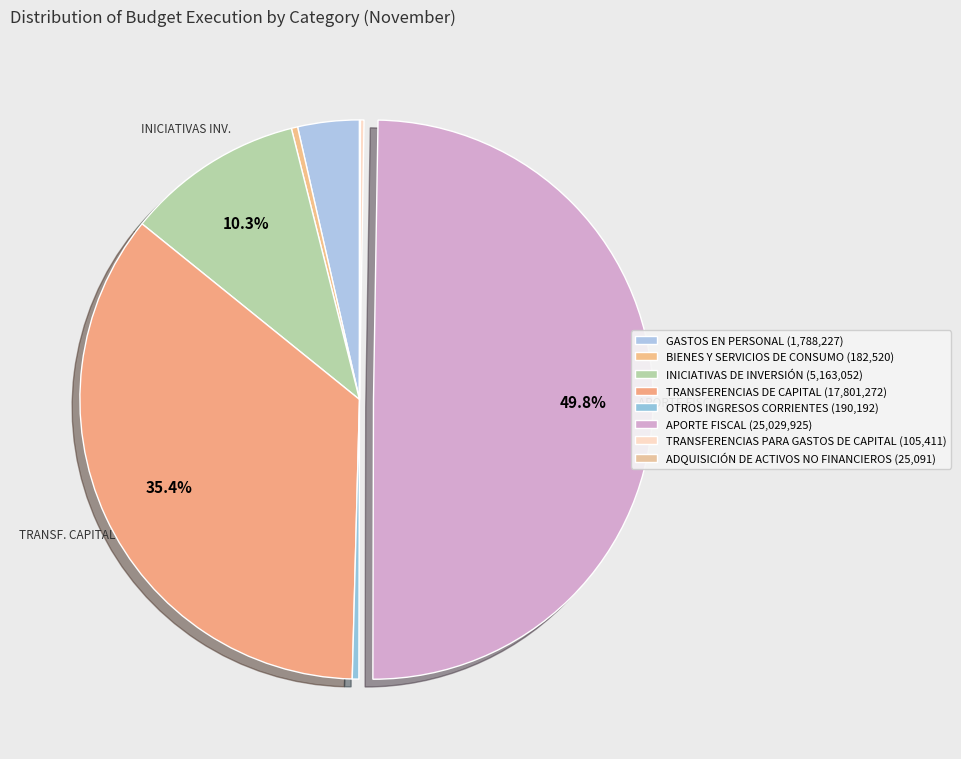

Which slice is the largest?

APORTE FISCAL